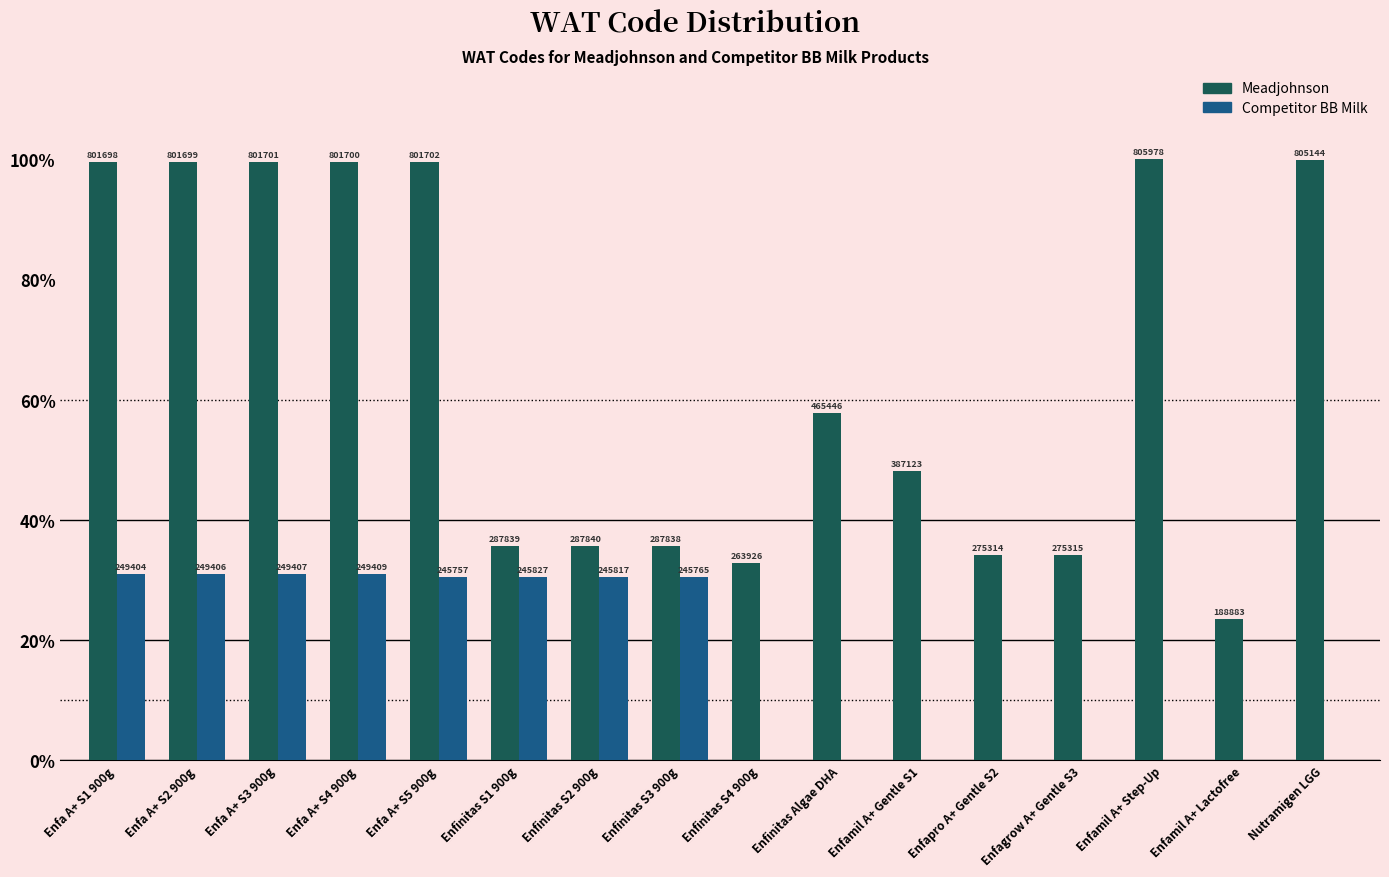

At Enfamil A+ Gentle S1, list the series in order from largest to smallest.

Meadjohnson, Competitor BB Milk